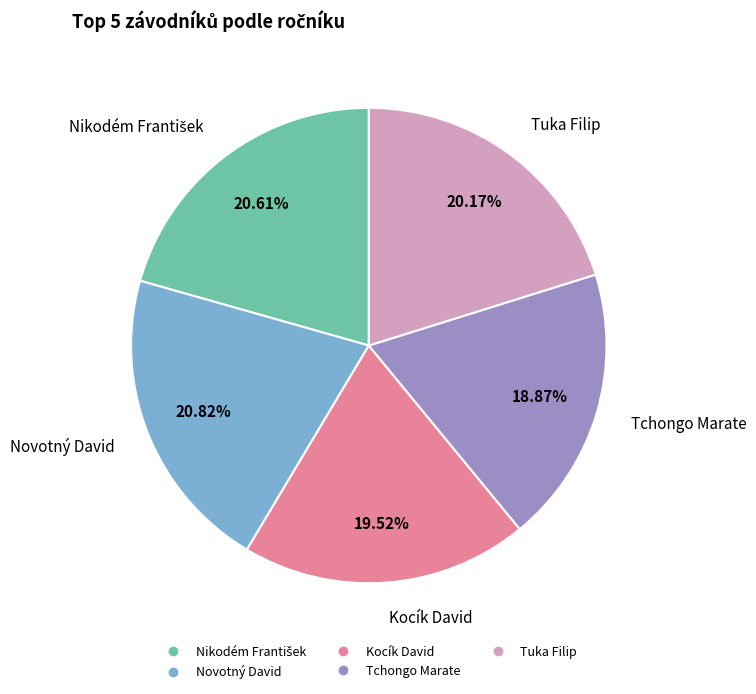

Combined, what portion of the pie is Kocík David and Tchongo Marate?

38.4%